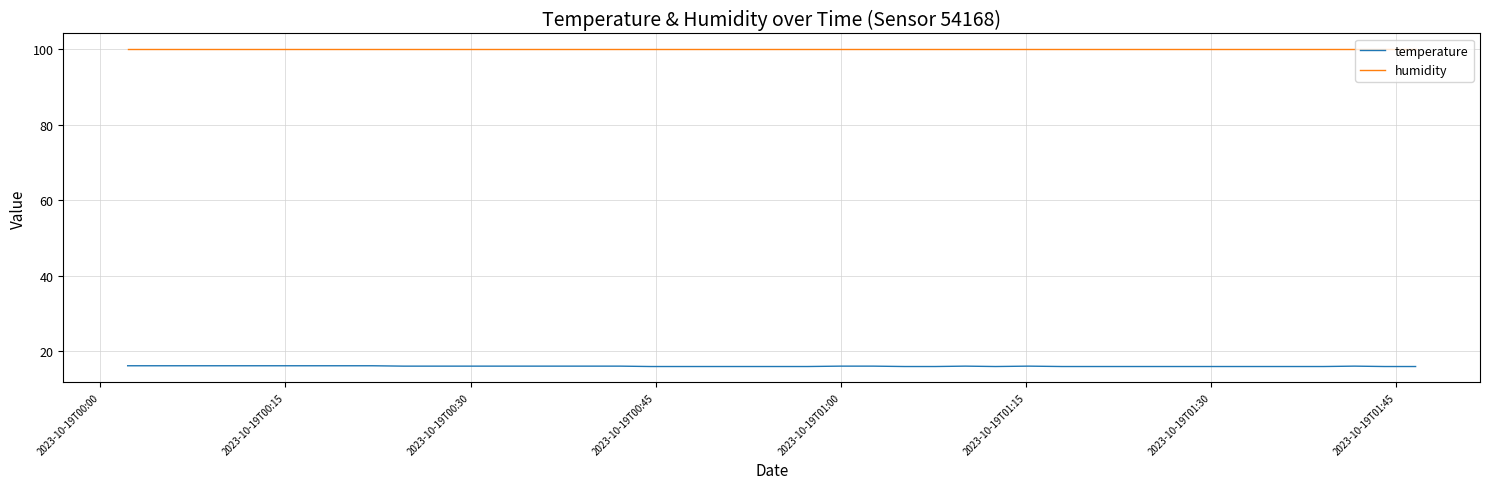

Which series has the largest range (max minus min)?

temperature